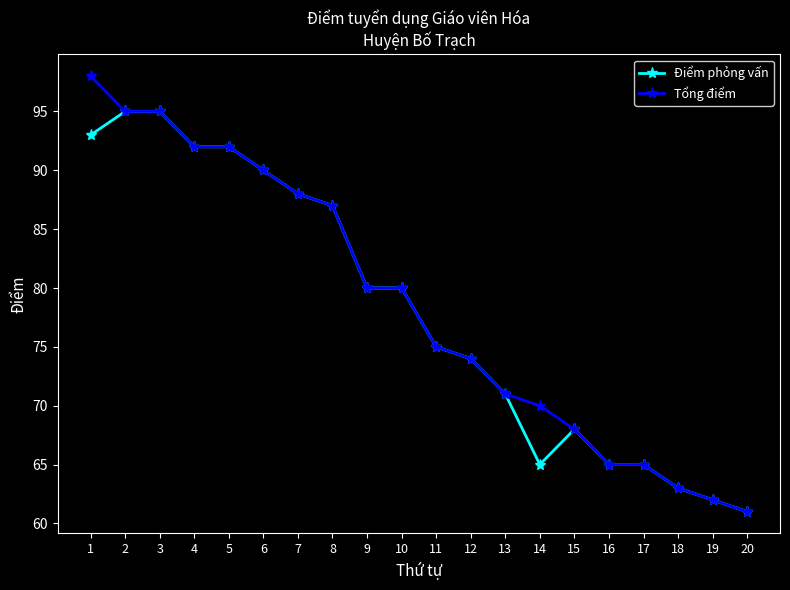

The value of Tổng điểm at 10 is 80. True or false?

True